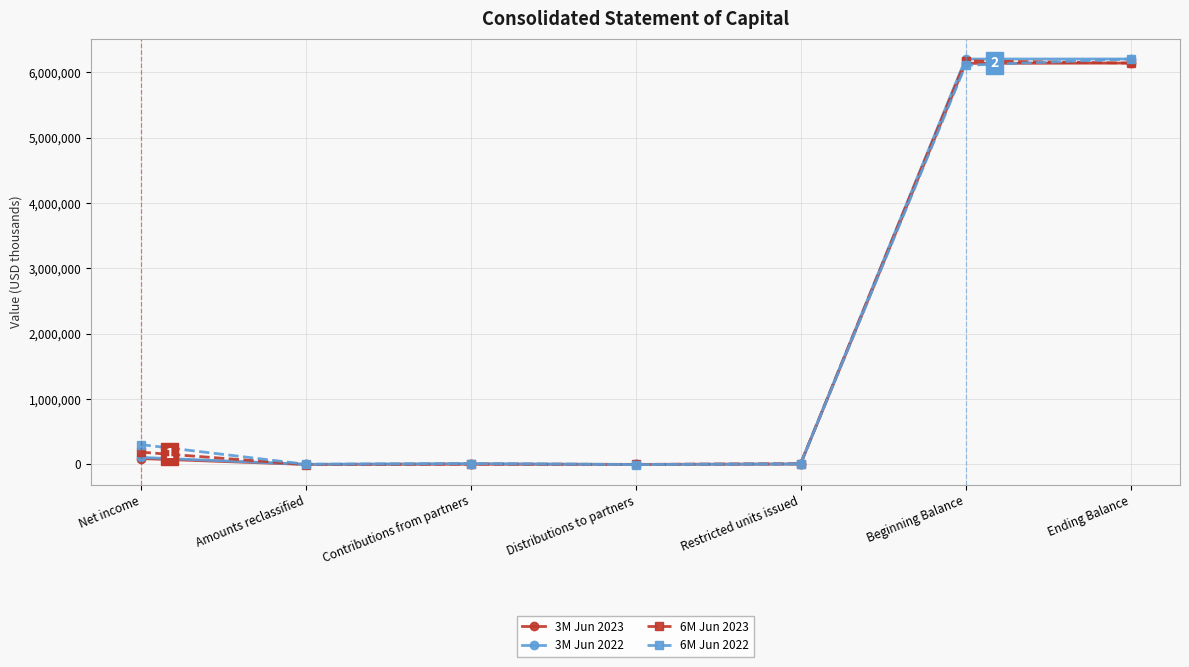

What is the maximum value shown in the chart?

6206135